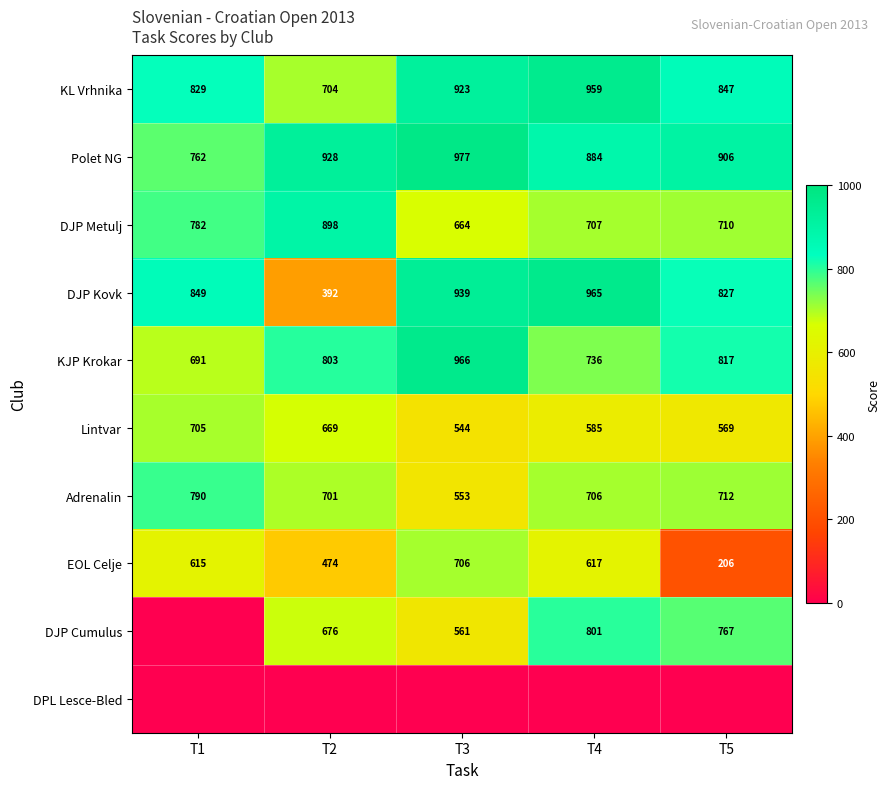

Which category has the lowest value in the EOL Celje series?

T5